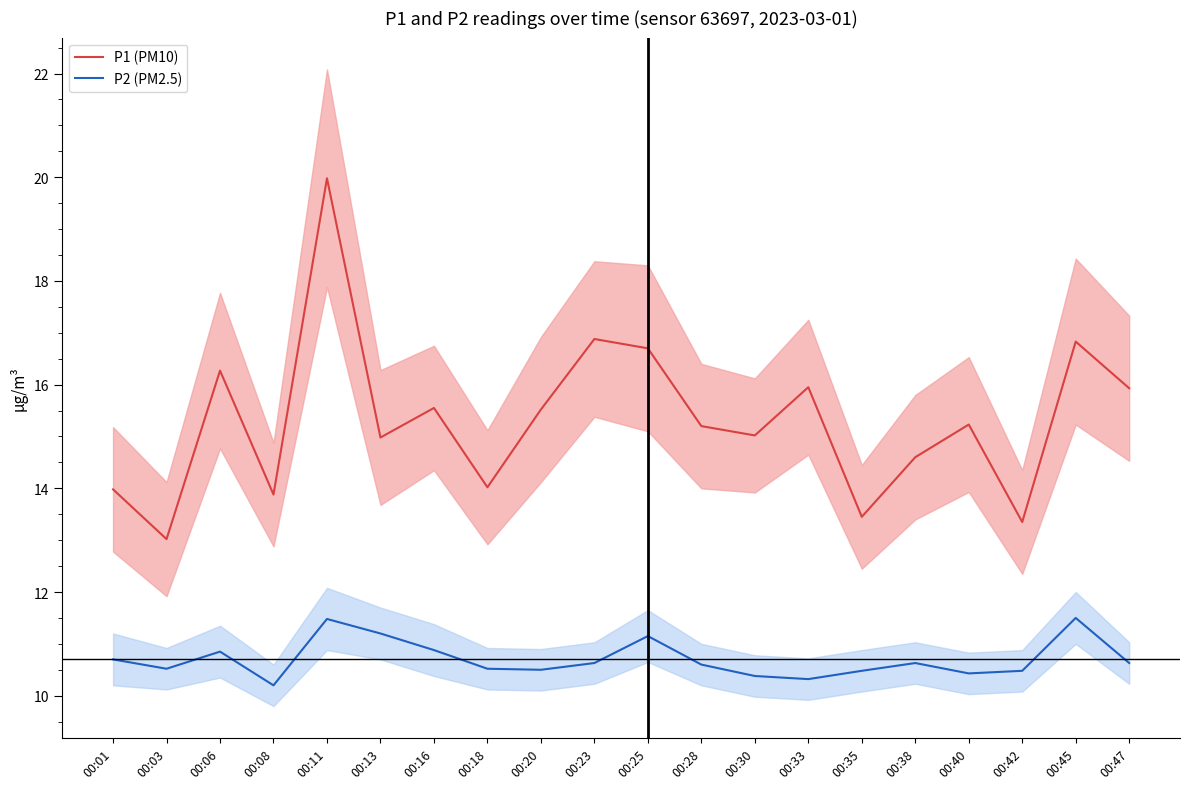

Where is the first local maximum for P2 (PM2.5)?

00:06